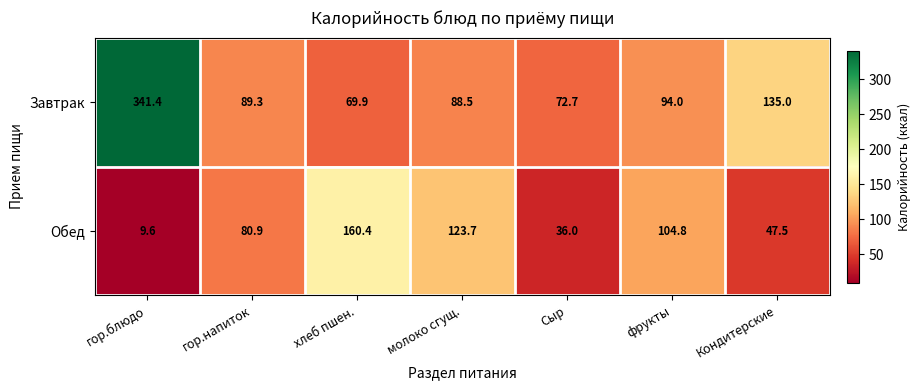

Count the number of categories in the chart.

7